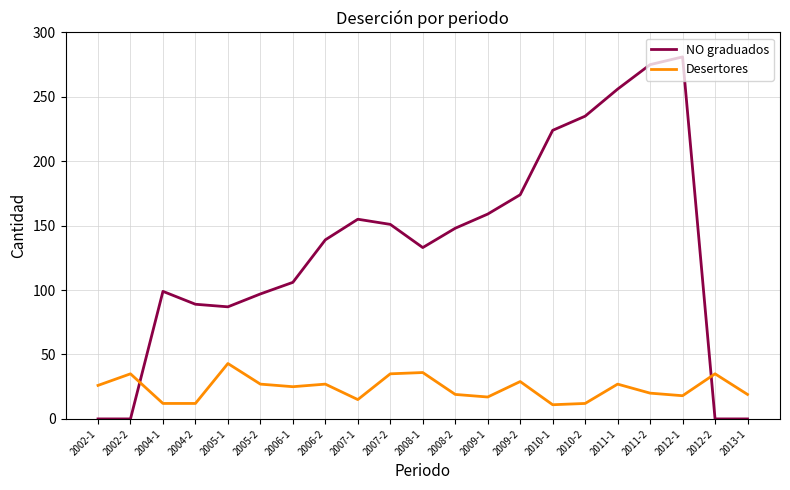

What position from the right is 2004-1?

19